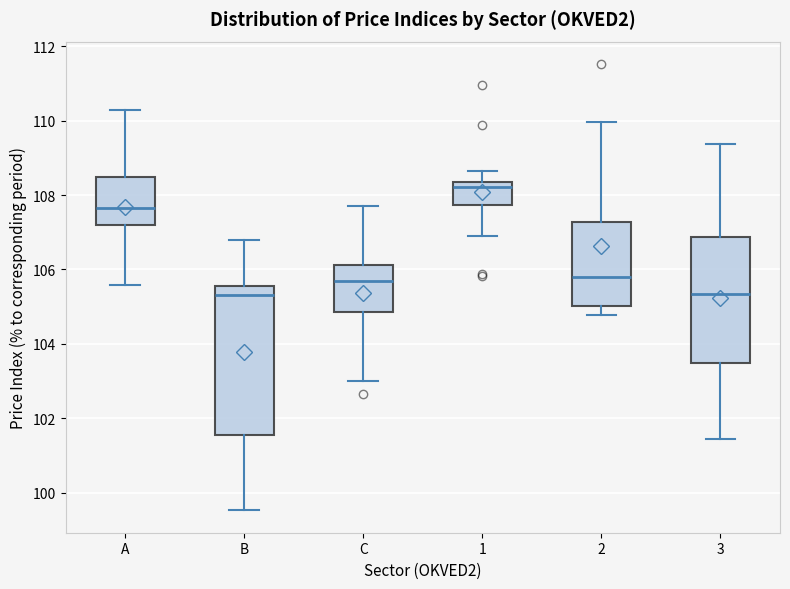

Reading left to right, transcribe this box plot: for each box, give where its median line is, the range the box spans, and where its two whiskers end, as read against the y-axis. The values are not printed on the chart, so give them approximately, as read against the axis.

A: median 107.6, box 107.2 to 108.4, whiskers 105.6 to 110.2
B: median 105.4, box 101.6 to 105.6, whiskers 99.6 to 106.8
C: median 105.6, box 104.8 to 106.2, whiskers 103.0 to 107.8
1: median 108.2, box 107.8 to 108.4, whiskers 107.0 to 108.6
2: median 105.8, box 105.0 to 107.2, whiskers 104.8 to 110.0
3: median 105.4, box 103.4 to 106.8, whiskers 101.4 to 109.4